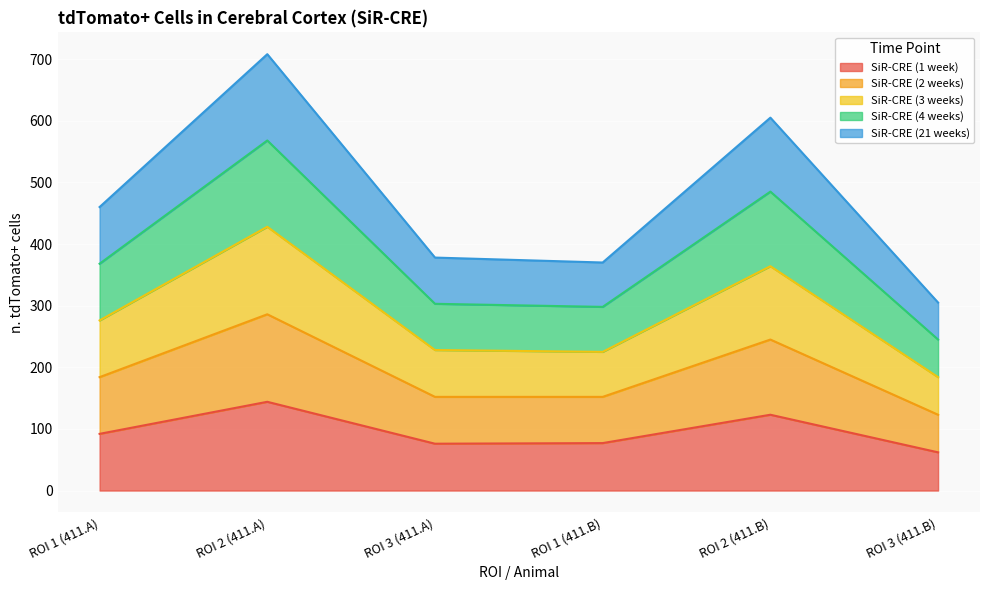

What is the total value across all series at ROI 1 (411.B)?

370